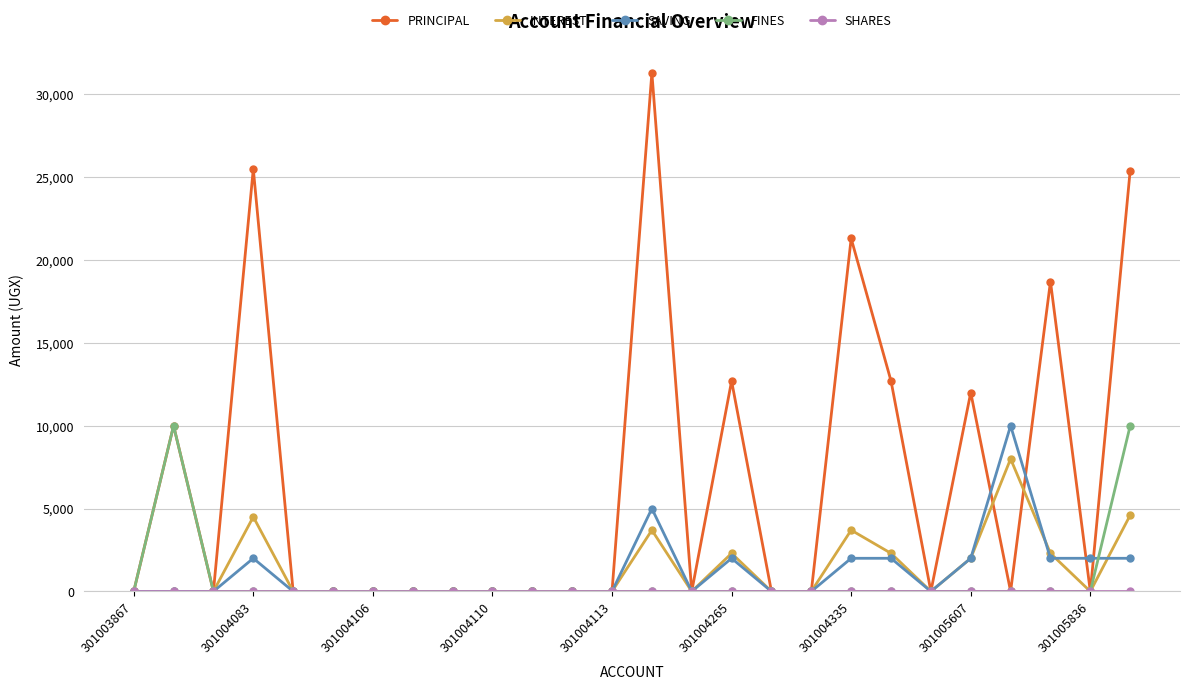

Which series has the widest spread of values?

PRINCIPAL